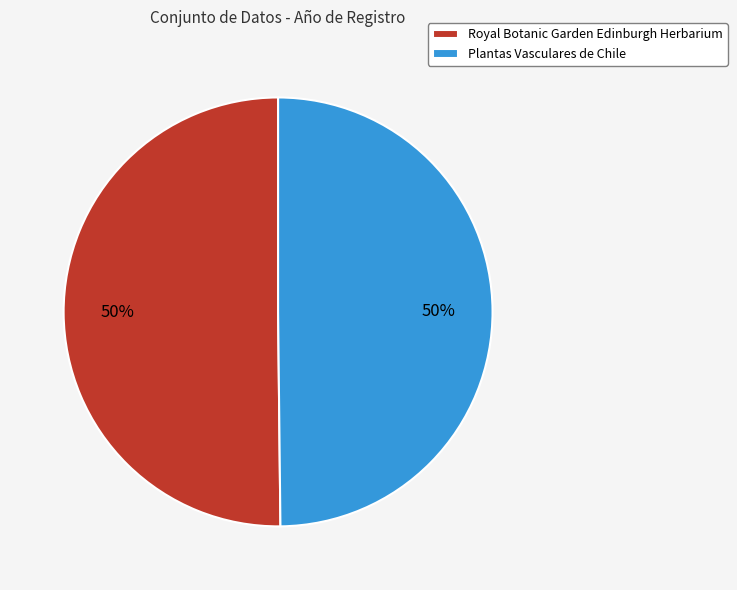

Is the sum of Plantas Vasculares de Chile and Royal Botanic Garden Edinburgh Herbarium greater than half?

Yes